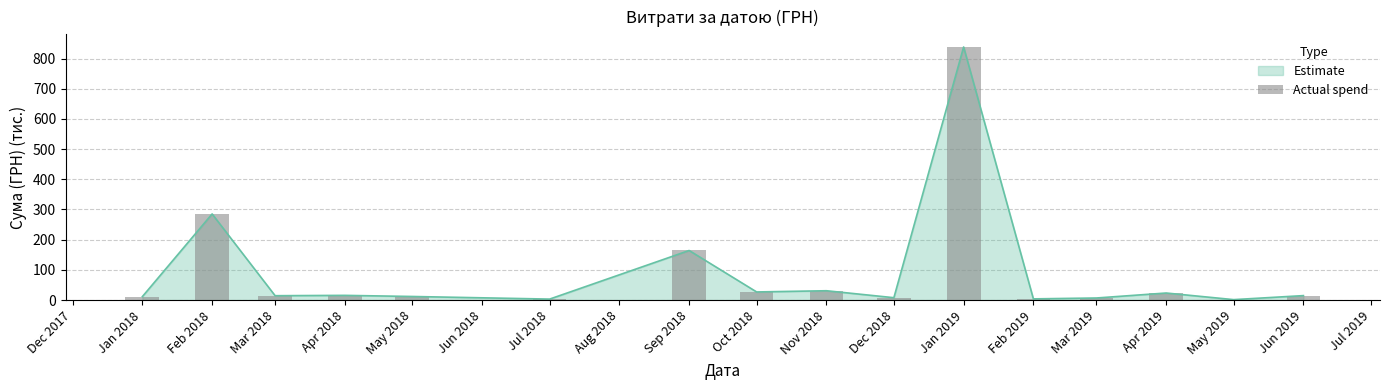

What is the maximum value for Estimate?

838.2